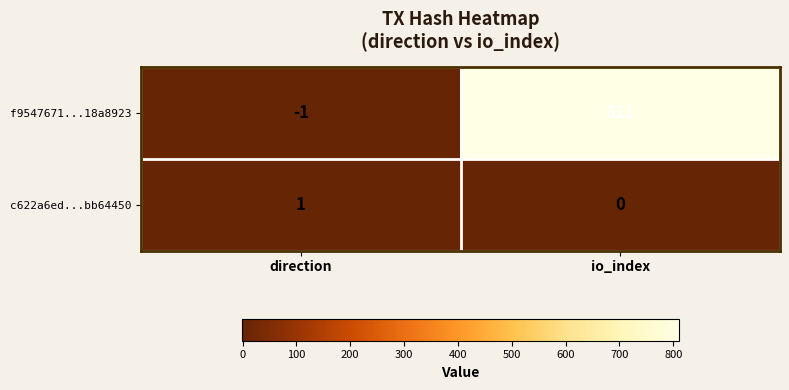

Which series changed the most between direction and io_index?

f9547671...18a8923